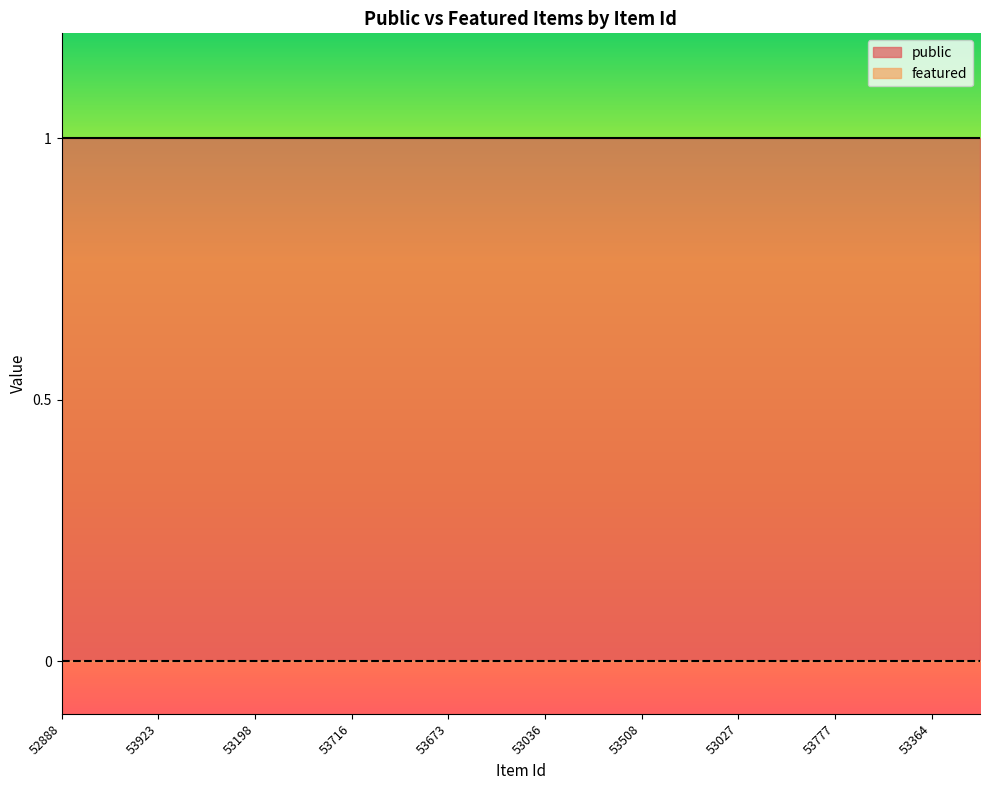

List the series in order of their overall mean, lowest first.

featured, public